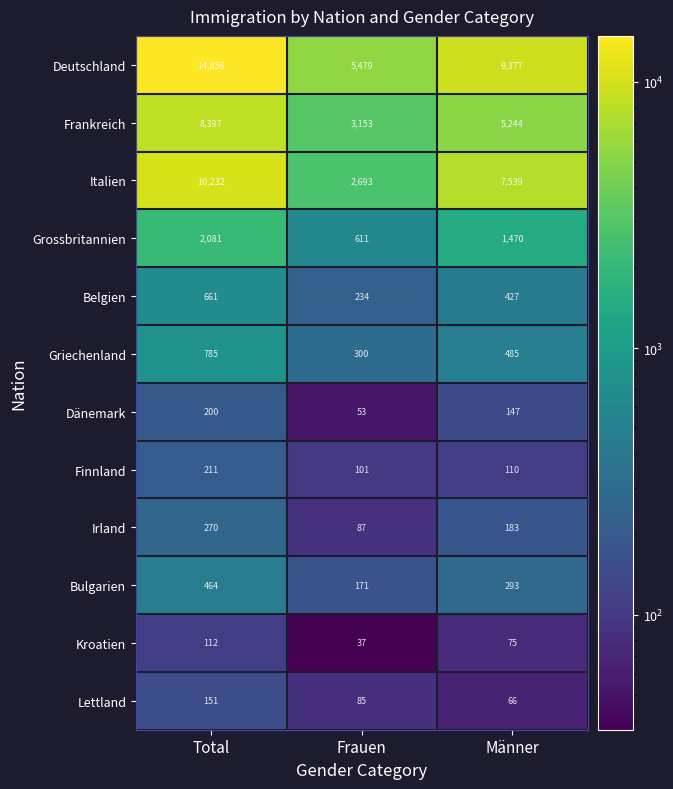

At which category does the chart reach its peak across all series?

Total